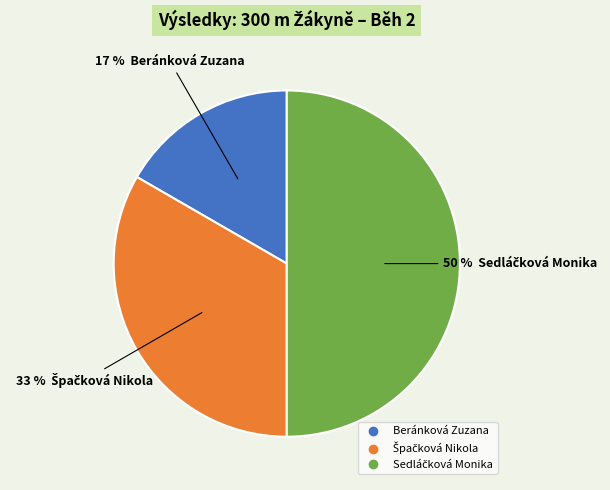

Does Beránková Zuzana account for over 50% of the chart?

No